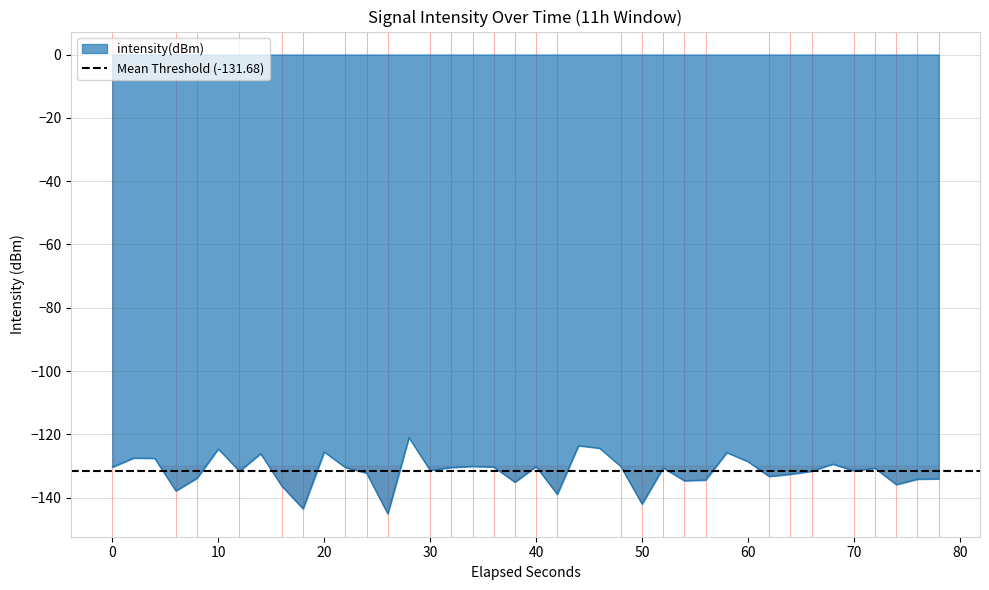

What is the lowest value of the intensity(dBm) series?

-145.1